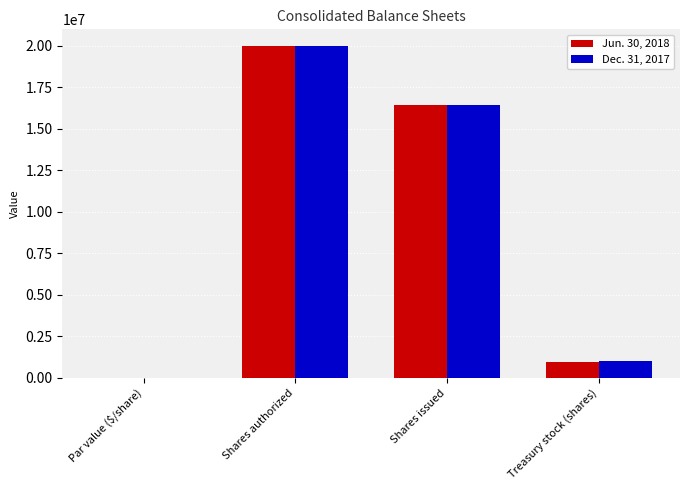

Reading left to right, extract all data points from this chart.

Jun. 30, 2018: 2	20000000	16428388	932044
Dec. 31, 2017: 2	20000000	16428388	985532